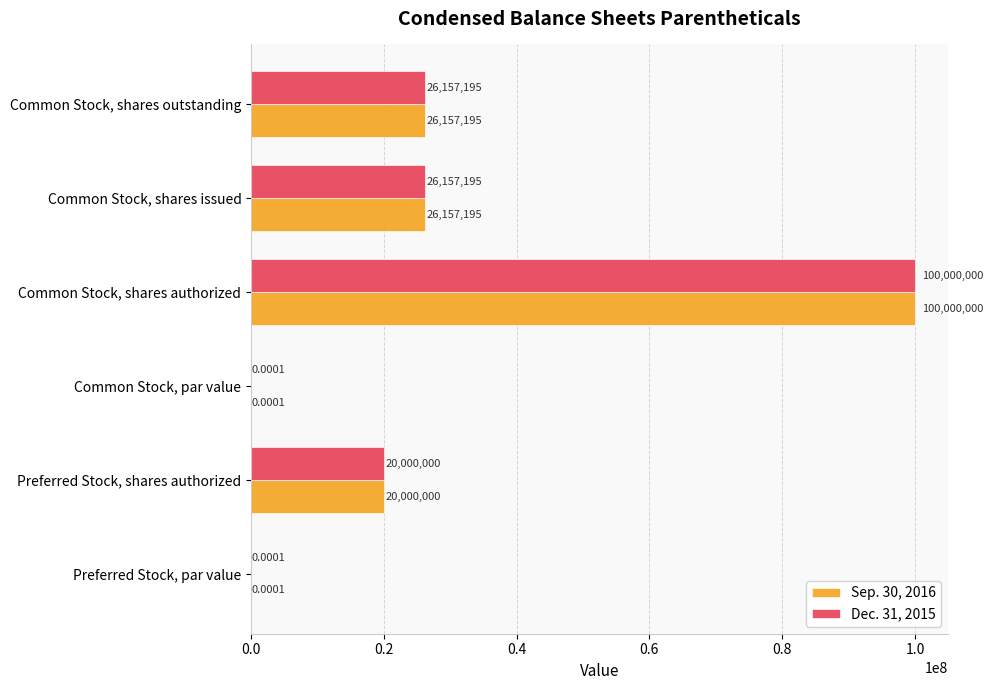

At which category is the sum across all series the highest?

Common Stock, shares authorized